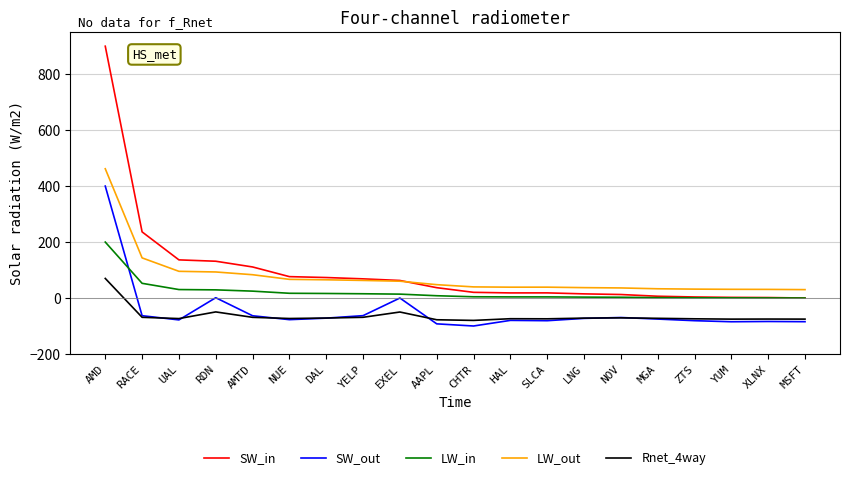

The Rnet_4way series shows -74.3 at SLCA. True or false?

True